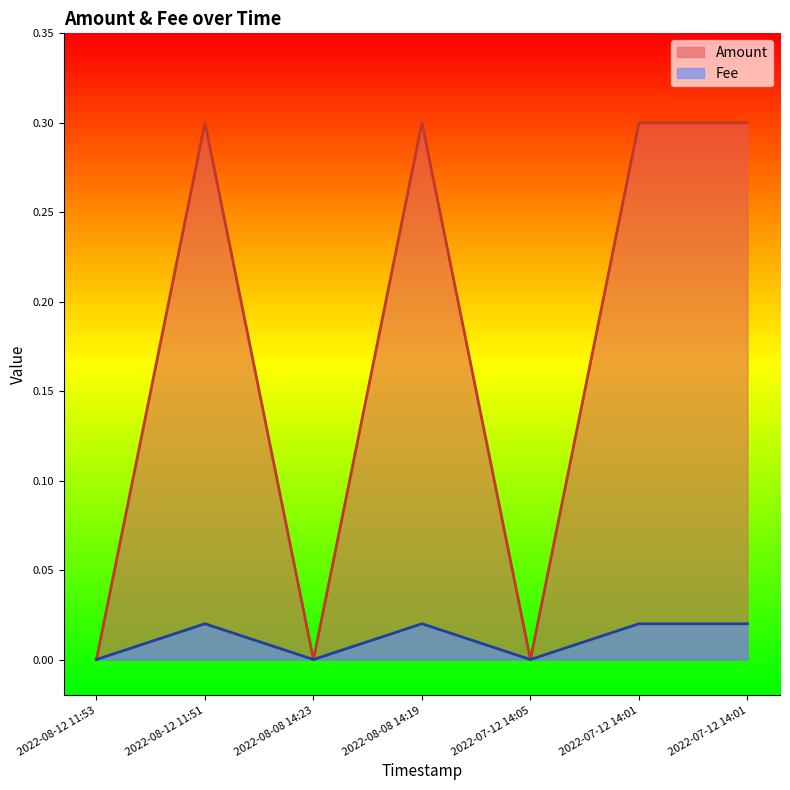

At which category does Fee reach its first local valley?

2022-08-08 14:23